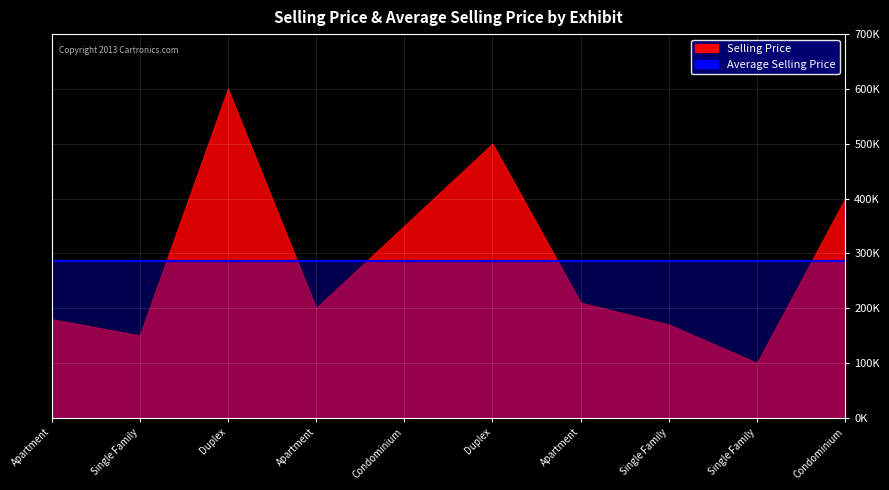

Which category has the lowest value across all series?

9